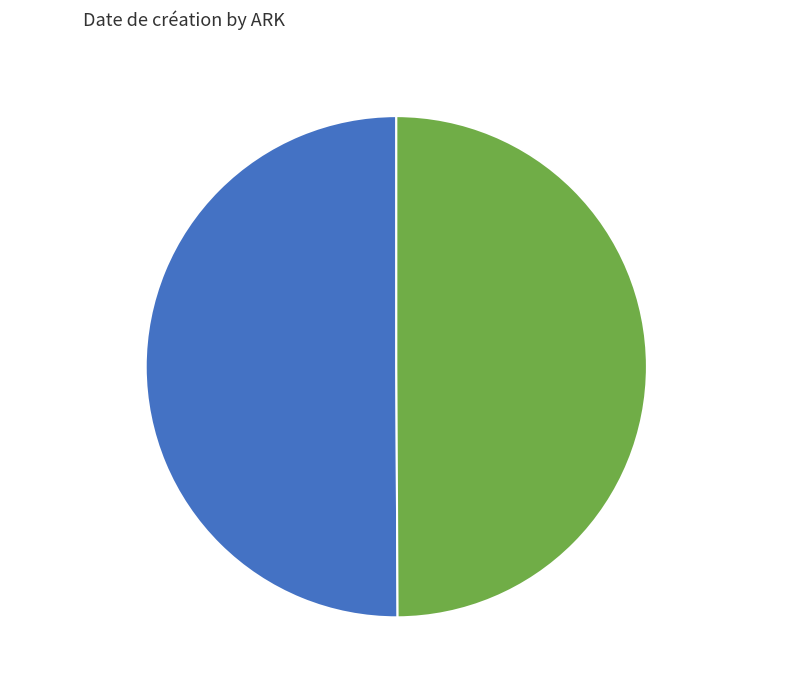

How many slices are in this pie chart?

2